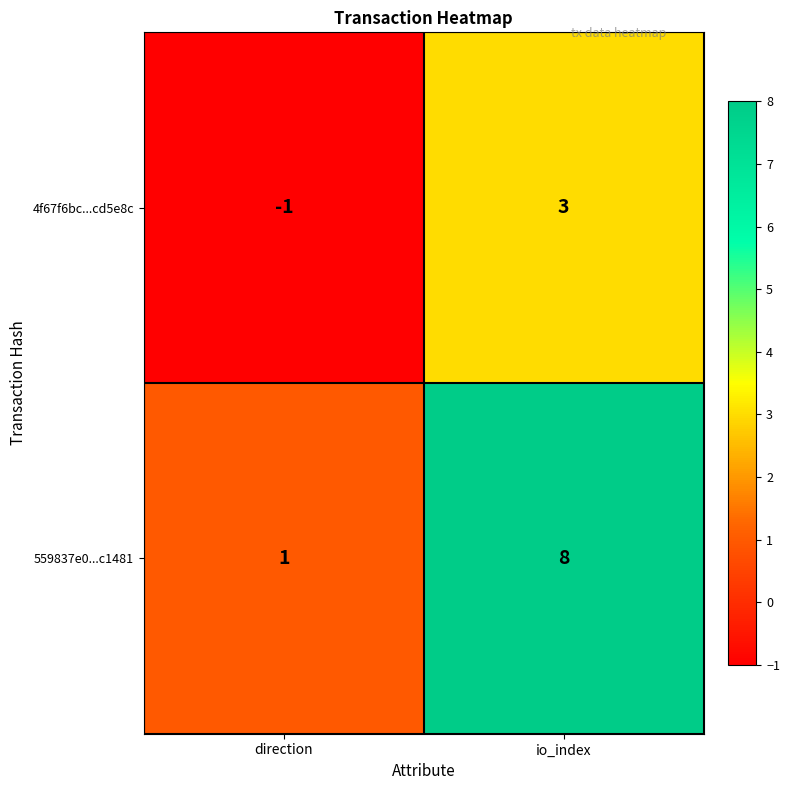

How many data points does each series have?

2